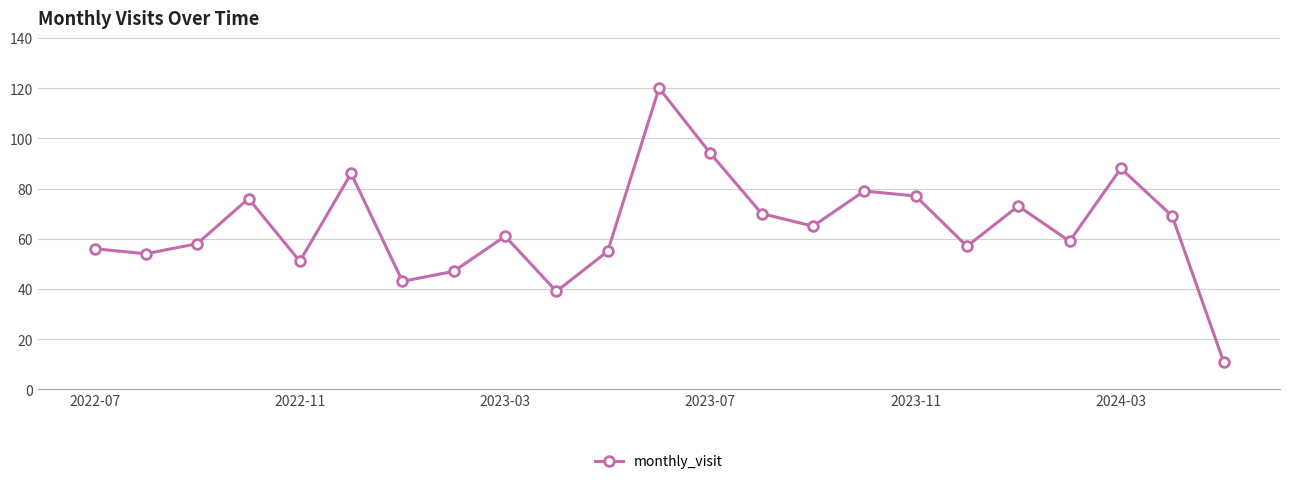

What is the sum of all values?

1488